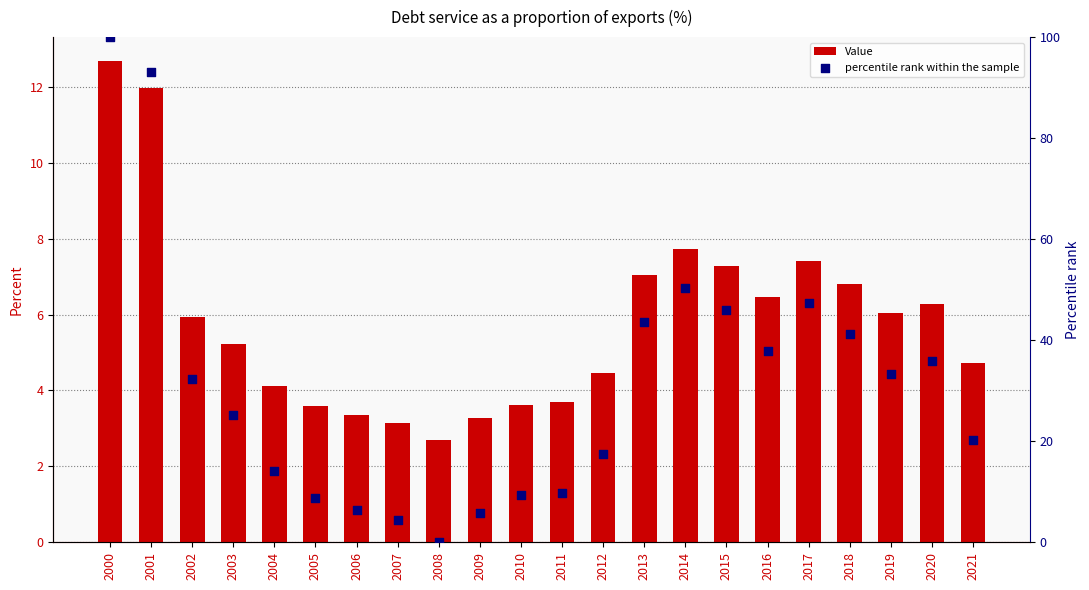

Which series contains the lowest Y value?

percentile rank within the sample